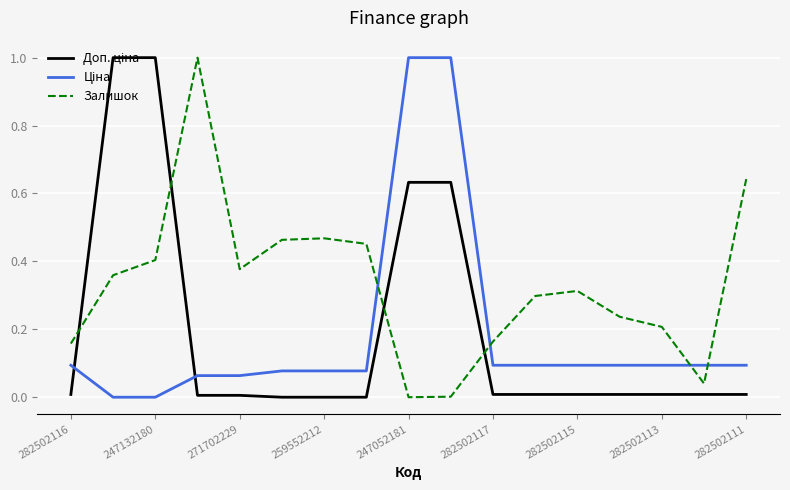

What is the difference between the maximum and minimum values in the Залишок series?

1.0